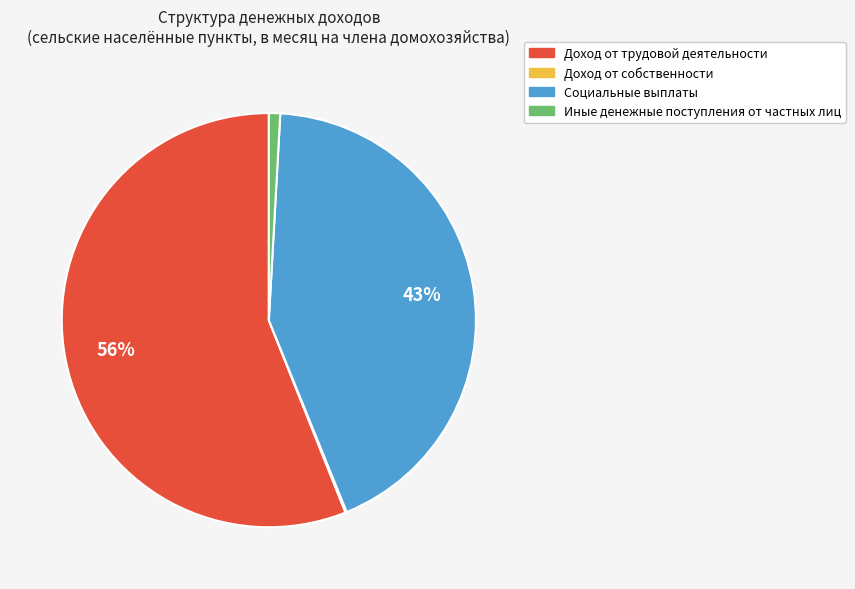

Combined, do Иные денежные поступления от частных лиц and Доход от трудовой деятельности account for over 50%?

Yes